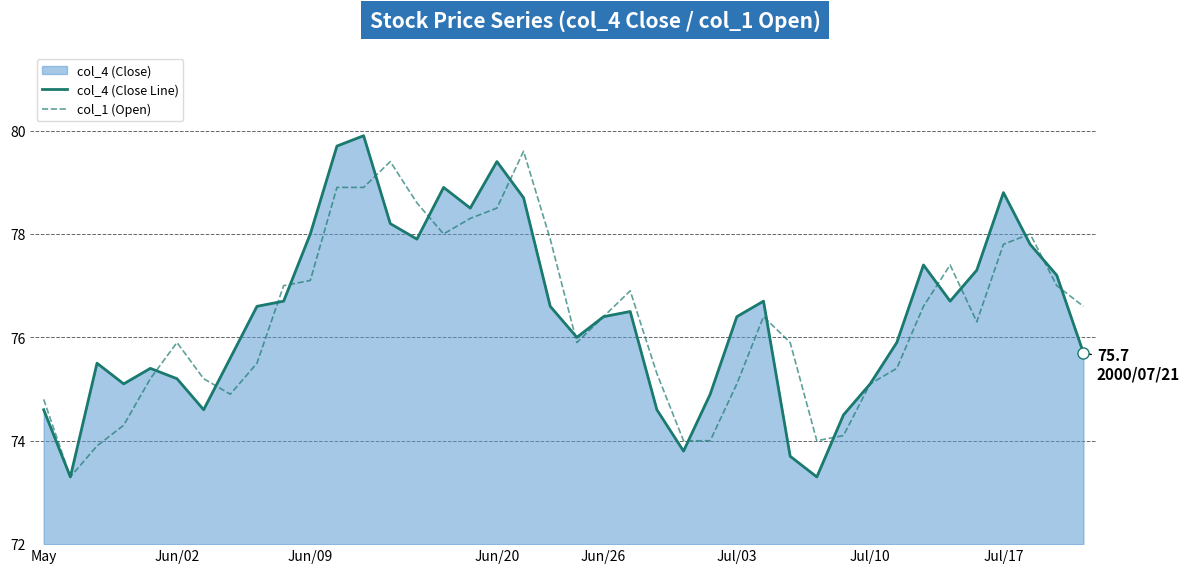

What is the greatest value displayed?

79.9